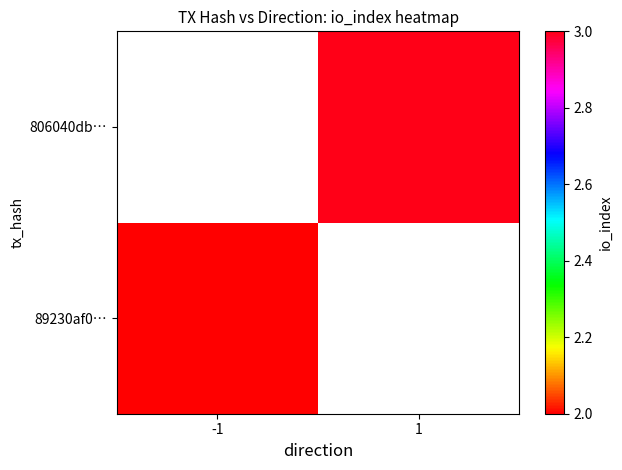

Which series has the largest range (max minus min)?

89230af0…